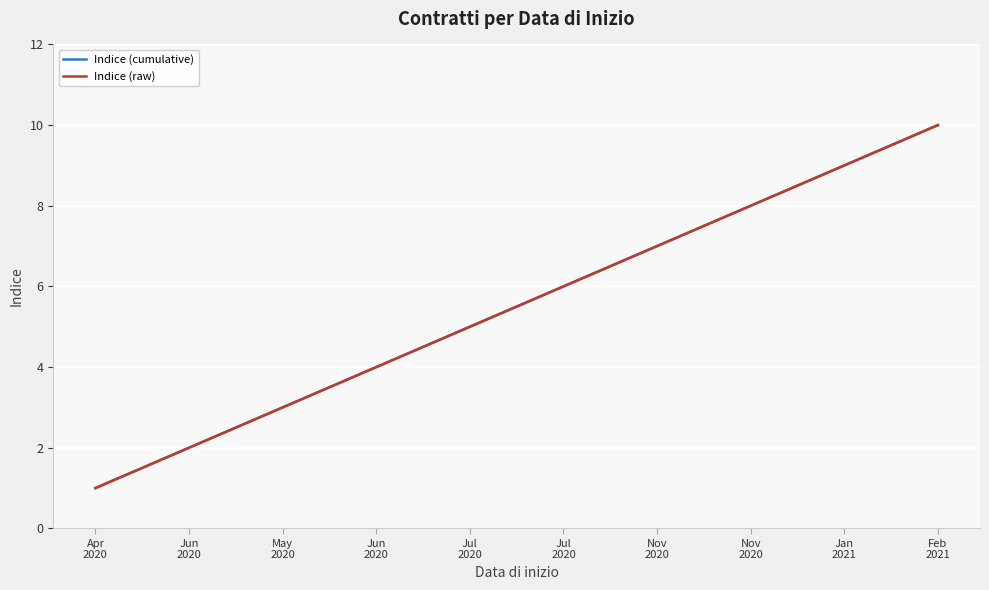

What is the greatest value displayed?

10